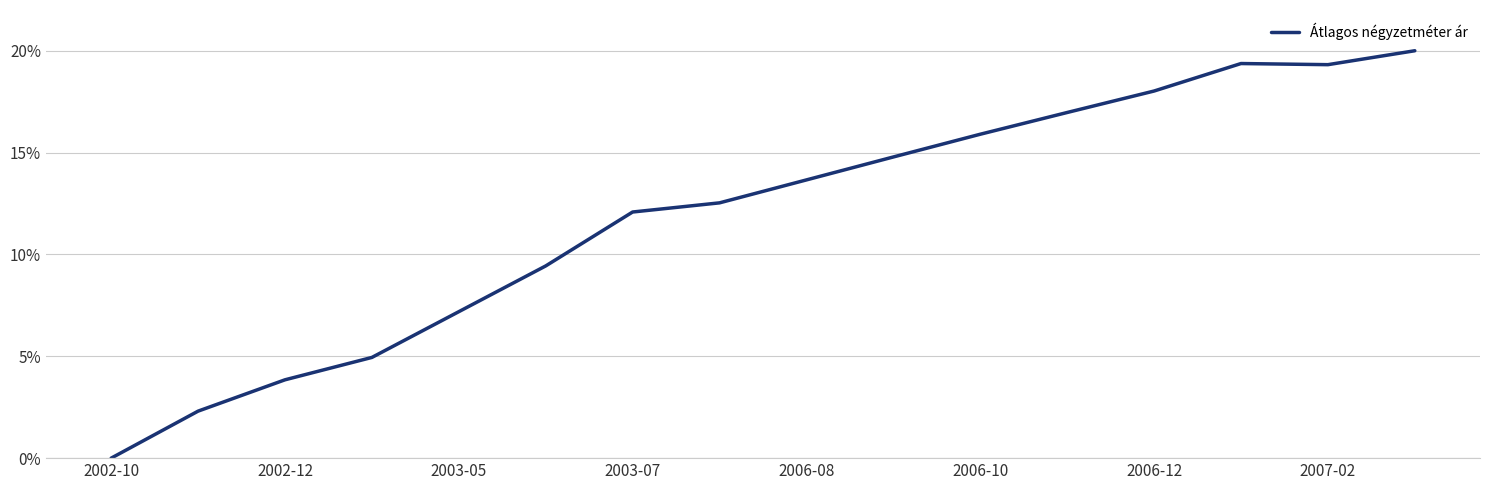

Does the chart display data point markers on the line(s)?

No